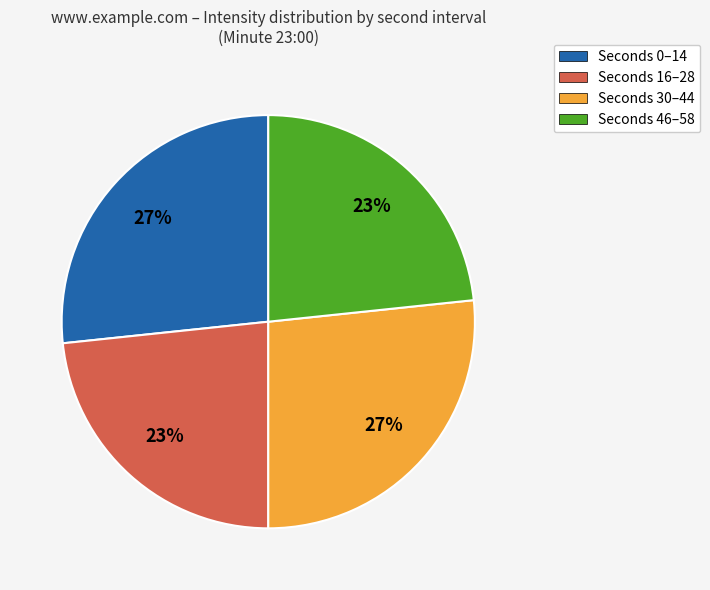

To the nearest percent, what portion does Seconds 0–14 represent?

27%